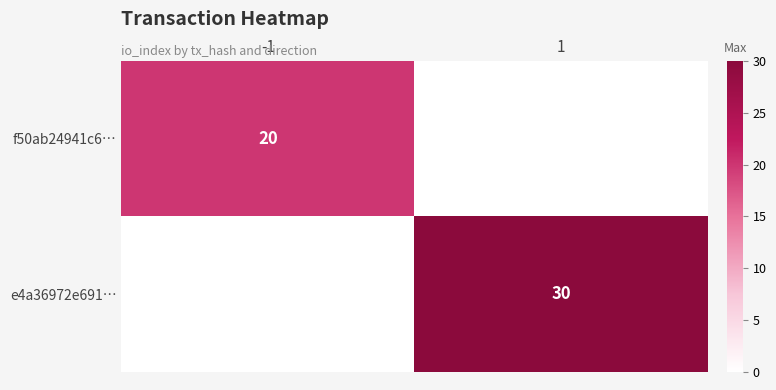

True or false: e4a36972e691… has a value of 30 at 1.

True